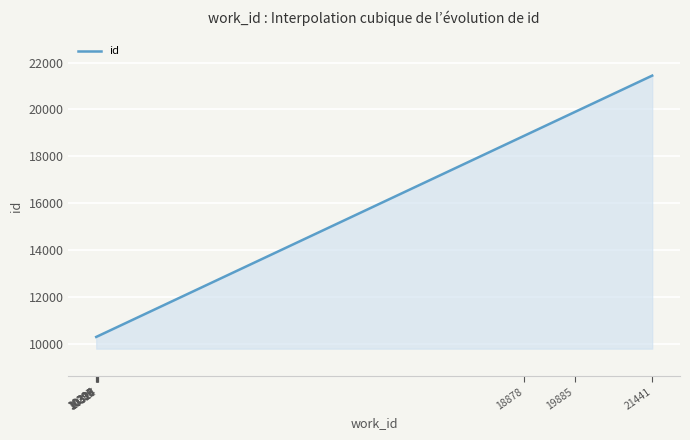

Does the chart display data point markers on the line(s)?

No